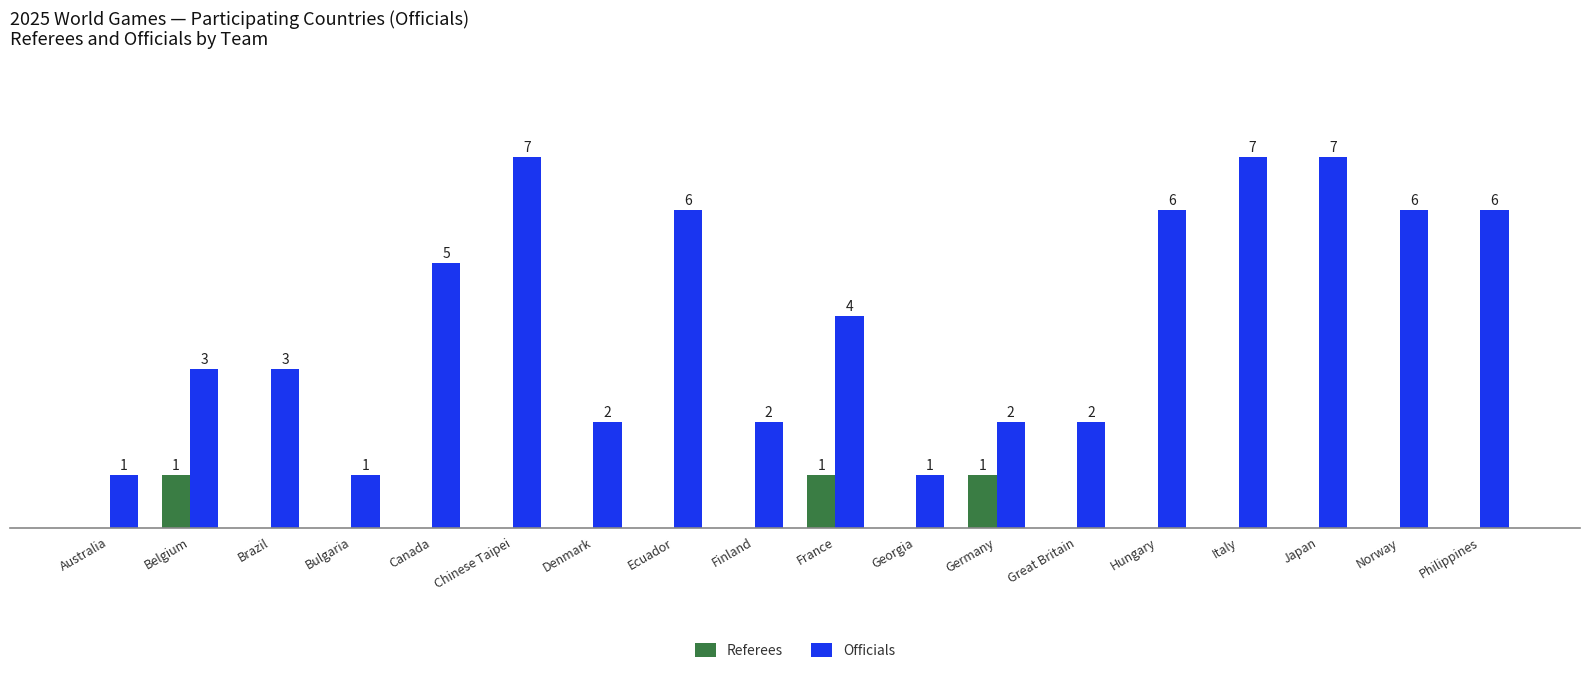

Which series has the largest total across all categories?

Officials